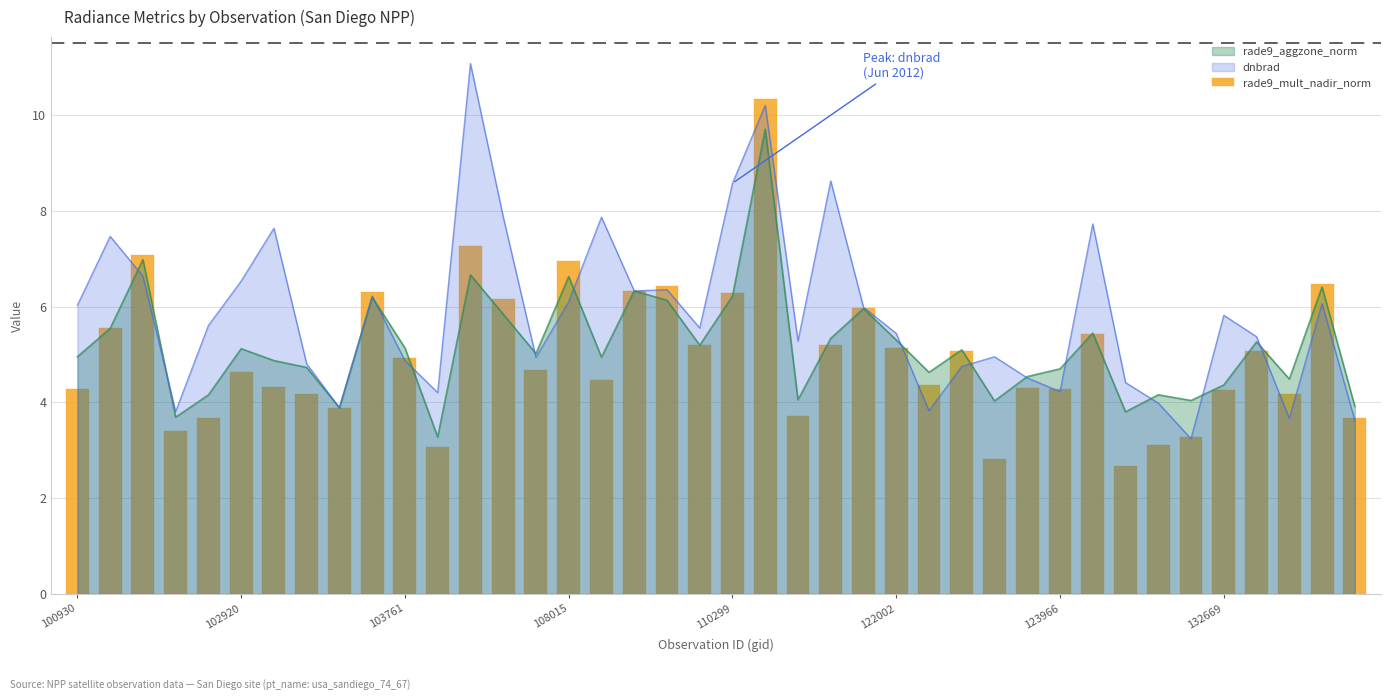

At which label is the value closest to 6?

24